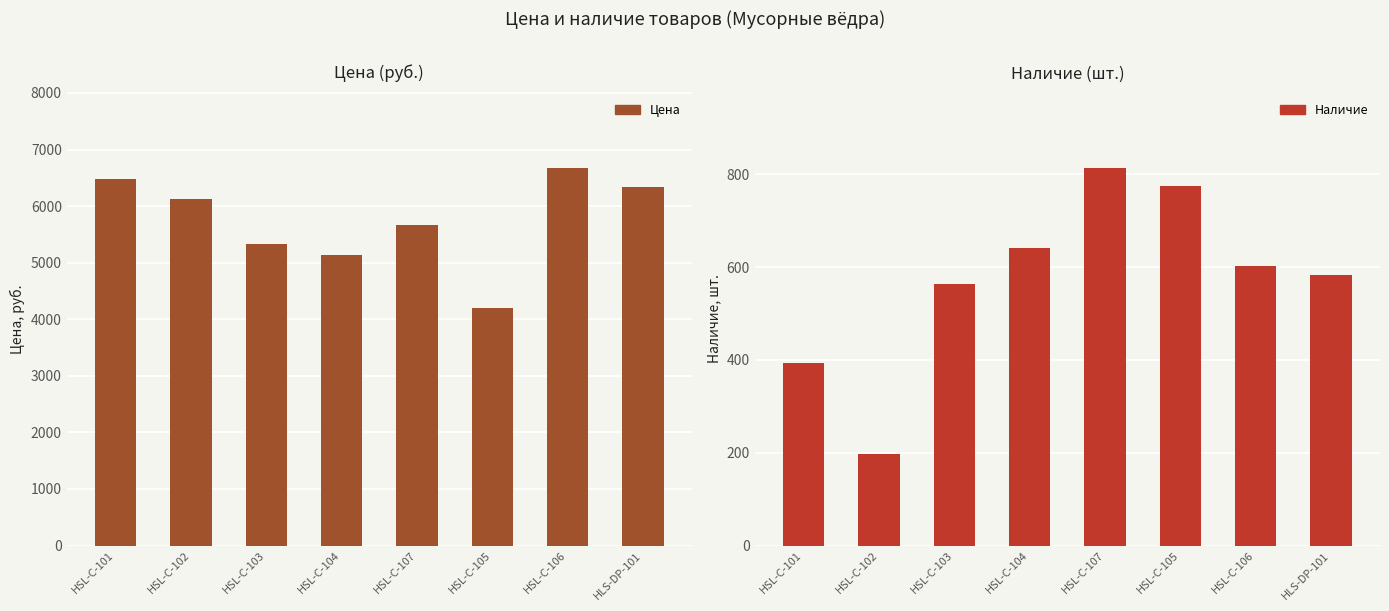

Reading left to right, transcribe all the data shown in this chart.

Цена: 6478.8	6122.5	5334.3	5140.8	5663.9	4195.1	6675.7	6340.7
Наличие: 393.0	198.0	563.0	641.0	814.0	774.0	602.0	584.0